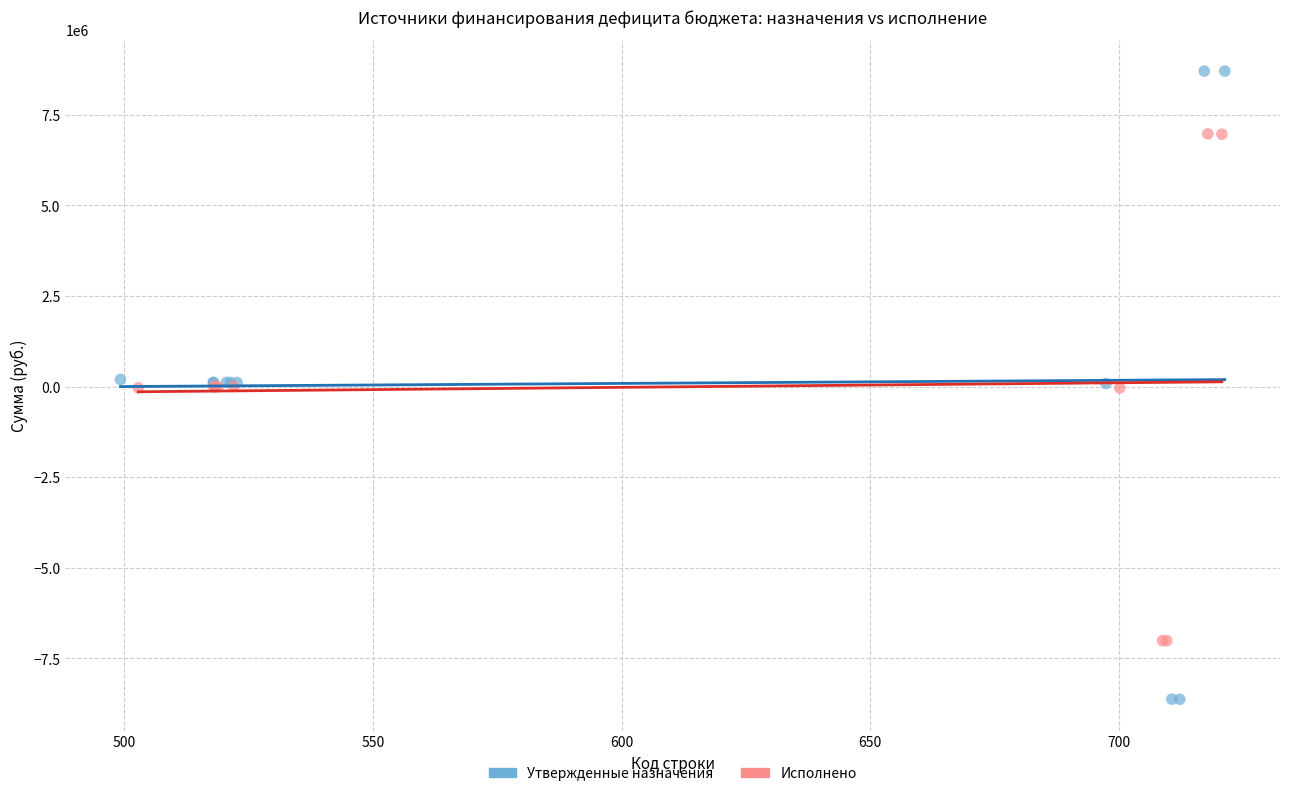

Which series reaches the maximum Y coordinate?

Утвержденные назначения